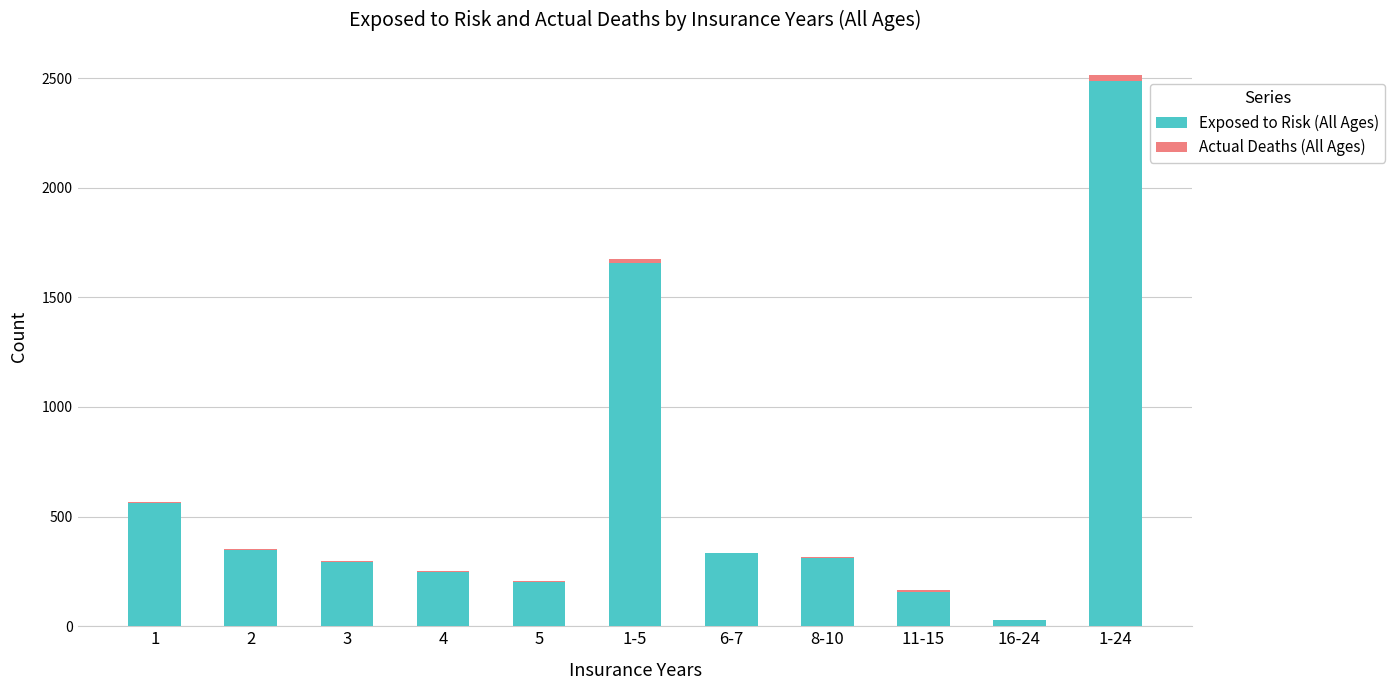

At which category is the sum across all series the highest?

1-24